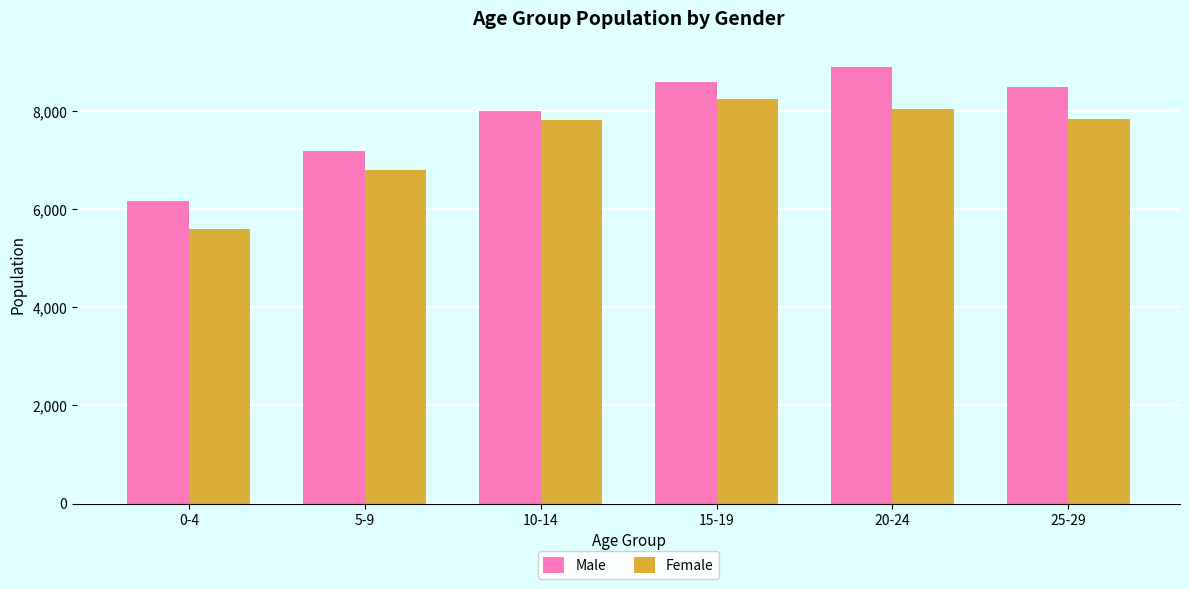

Is it true that Female equals 3820 at 0-4?

False